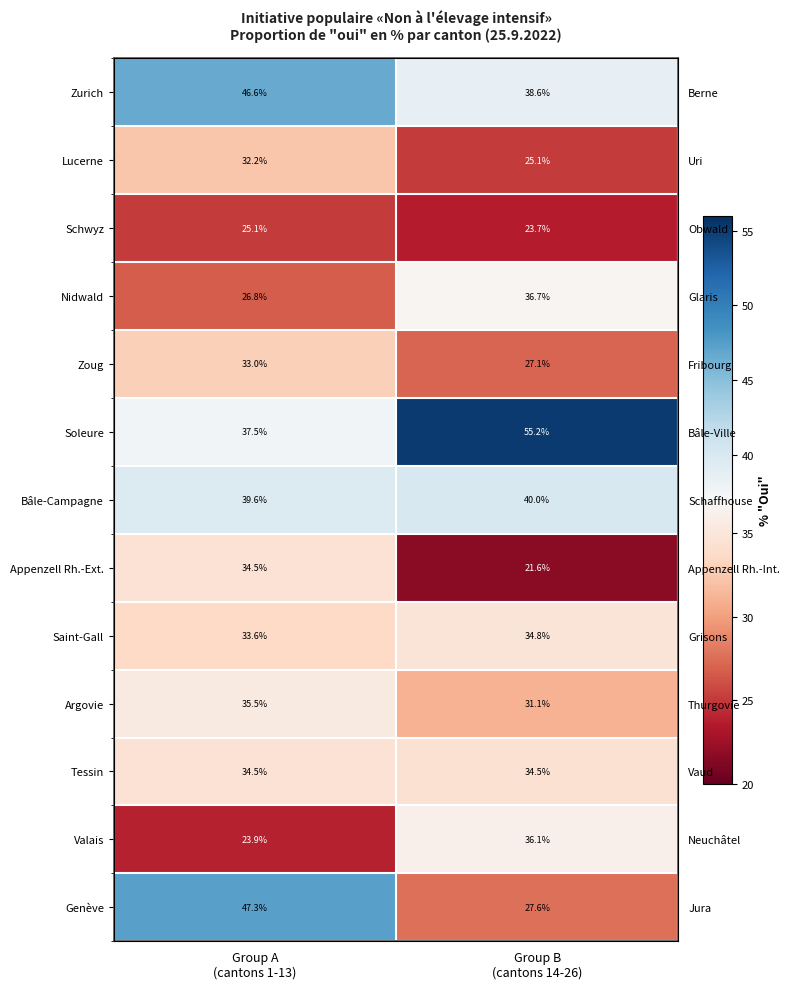

Rank the series by their maximum value, from lowest to highest.

Schwyz, Lucerne, Zoug, Tessin, Appenzell Rh.-Ext., Saint-Gall, Argovie, Valais, Nidwald, Bâle-Campagne, Zurich, Genève, Soleure